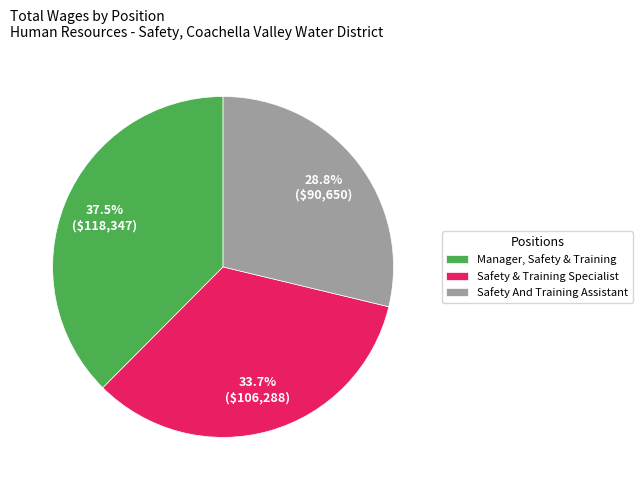

What is the ratio of the value at Safety And Training Assistant to the value at Manager, Safety & Training?

0.8